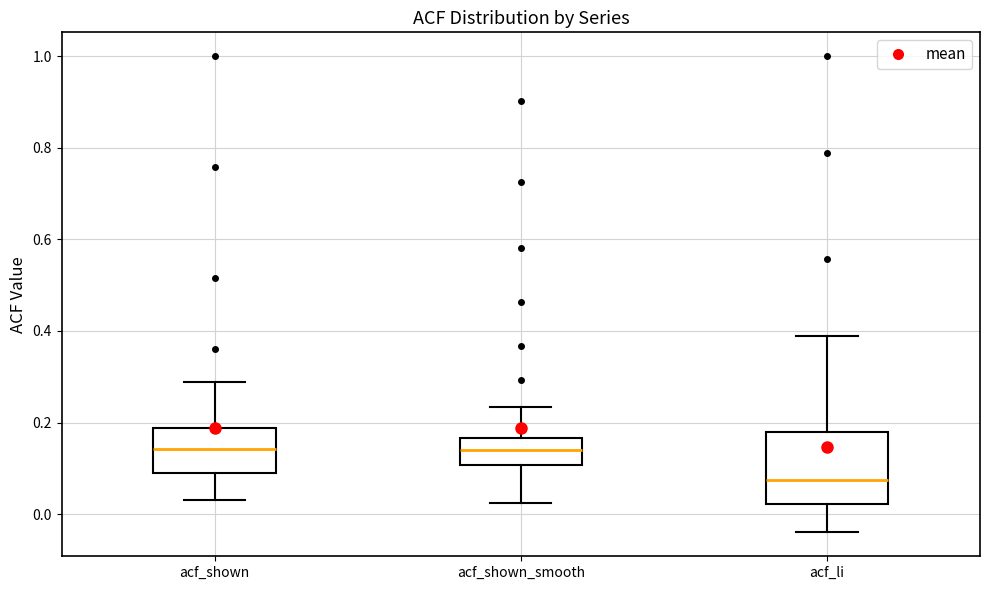

Comparing the boxes themselves (not the whiskers), which one is the tallest?

acf_li